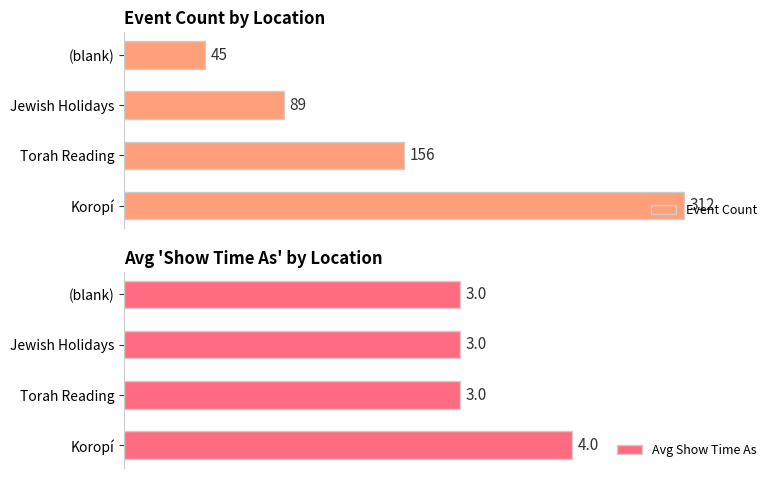

Which category has the lowest value in the Event Count series?

(blank)